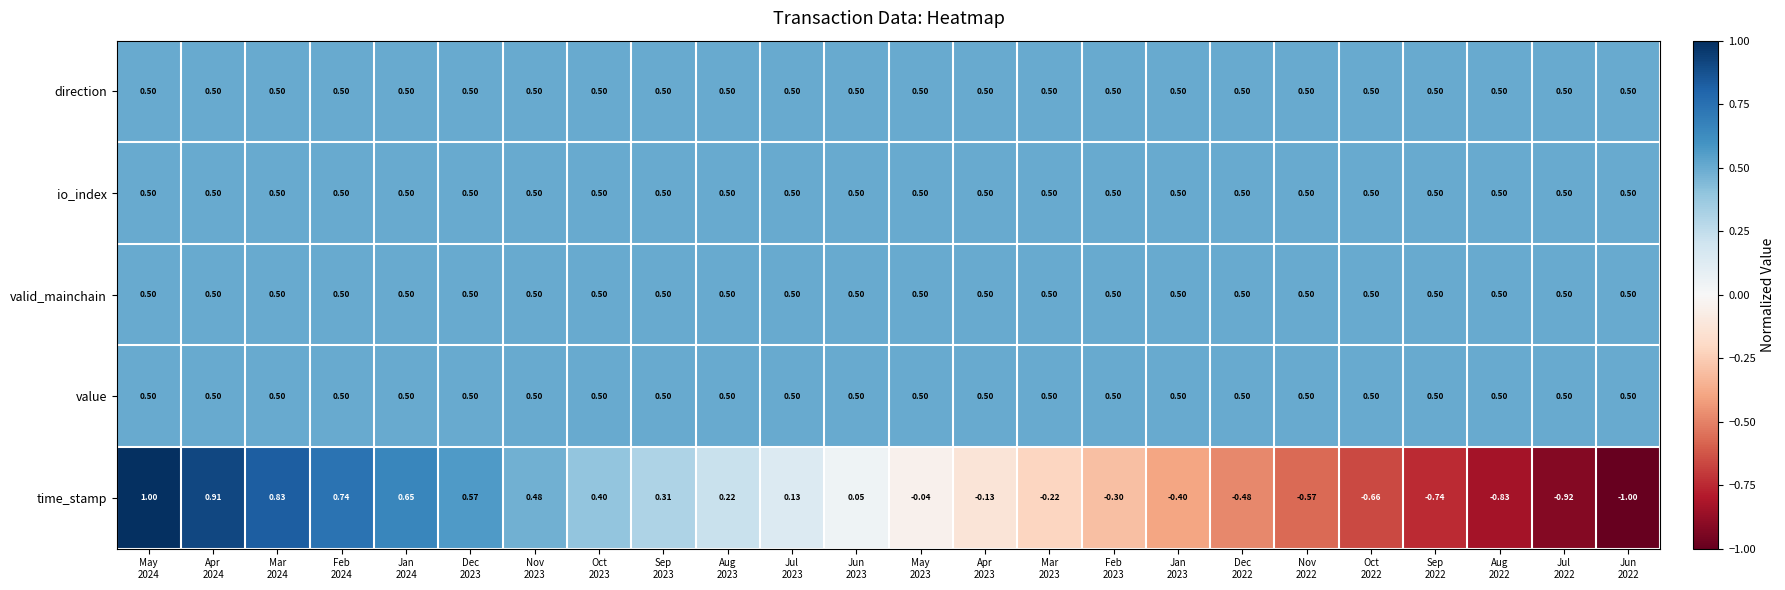

How many distinct data groups are displayed?

5